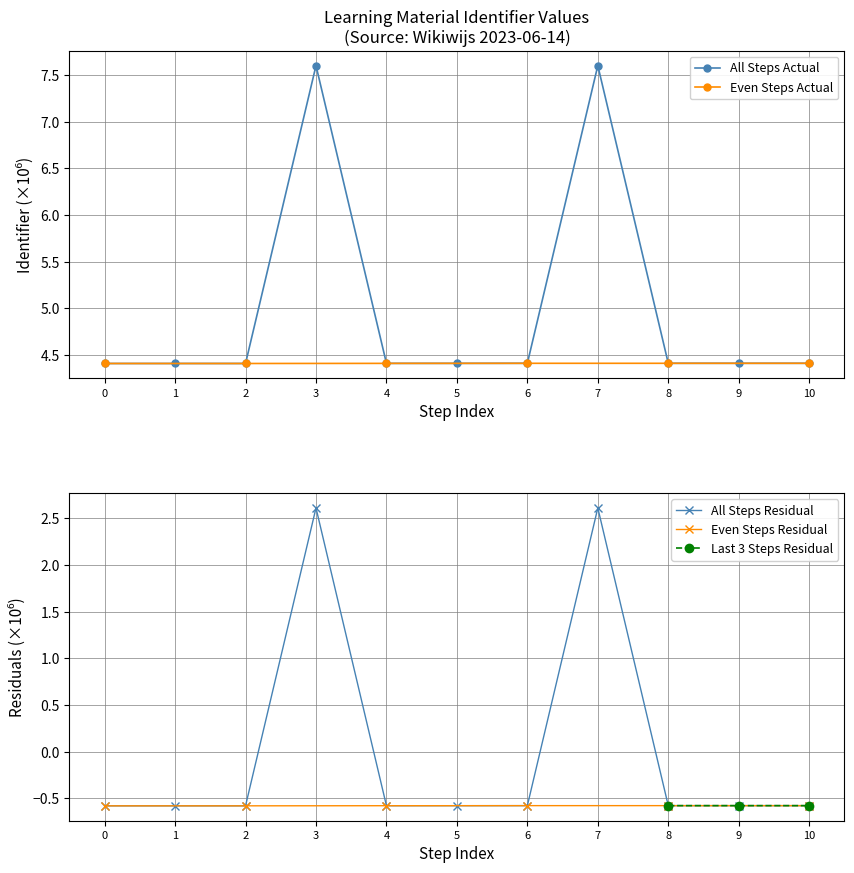

Is it true that All Steps Residual equals -0.6 at 8?

True